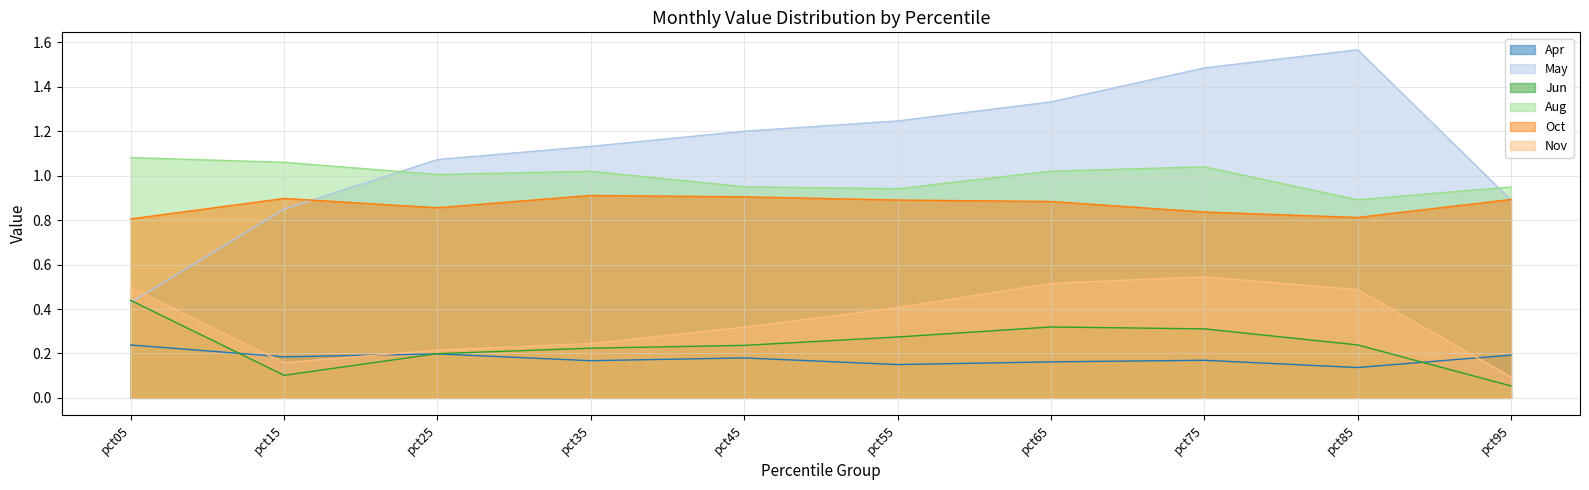

Reading right to left, transcribe all the data shown in this chart.

Apr: pct95=0.2	pct85=0.1	pct75=0.2	pct65=0.2	pct55=0.1	pct45=0.2	pct35=0.2	pct25=0.2	pct15=0.2	pct05=0.2
May: pct95=0.9	pct85=1.6	pct75=1.5	pct65=1.3	pct55=1.2	pct45=1.2	pct35=1.1	pct25=1.1	pct15=0.8	pct05=0.4
Jun: pct95=0.1	pct85=0.2	pct75=0.3	pct65=0.3	pct55=0.3	pct45=0.2	pct35=0.2	pct25=0.2	pct15=0.1	pct05=0.4
Aug: pct95=0.9	pct85=0.9	pct75=1.0	pct65=1.0	pct55=0.9	pct45=1.0	pct35=1.0	pct25=1.0	pct15=1.1	pct05=1.1
Oct: pct95=0.9	pct85=0.8	pct75=0.8	pct65=0.9	pct55=0.9	pct45=0.9	pct35=0.9	pct25=0.9	pct15=0.9	pct05=0.8
Nov: pct95=0.1	pct85=0.5	pct75=0.5	pct65=0.5	pct55=0.4	pct45=0.3	pct35=0.2	pct25=0.2	pct15=0.2	pct05=0.5